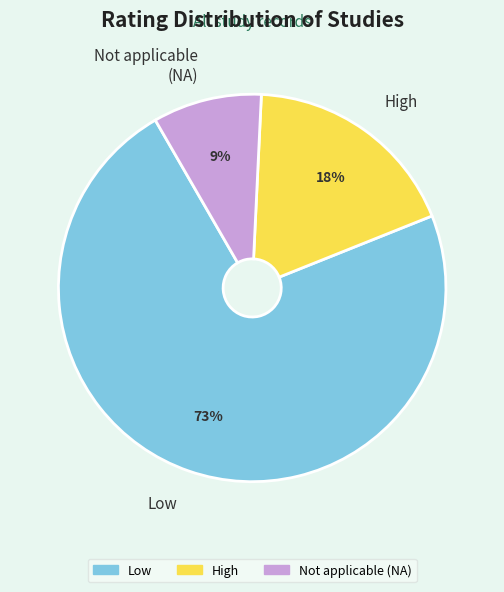

What is the majority slice?

Low